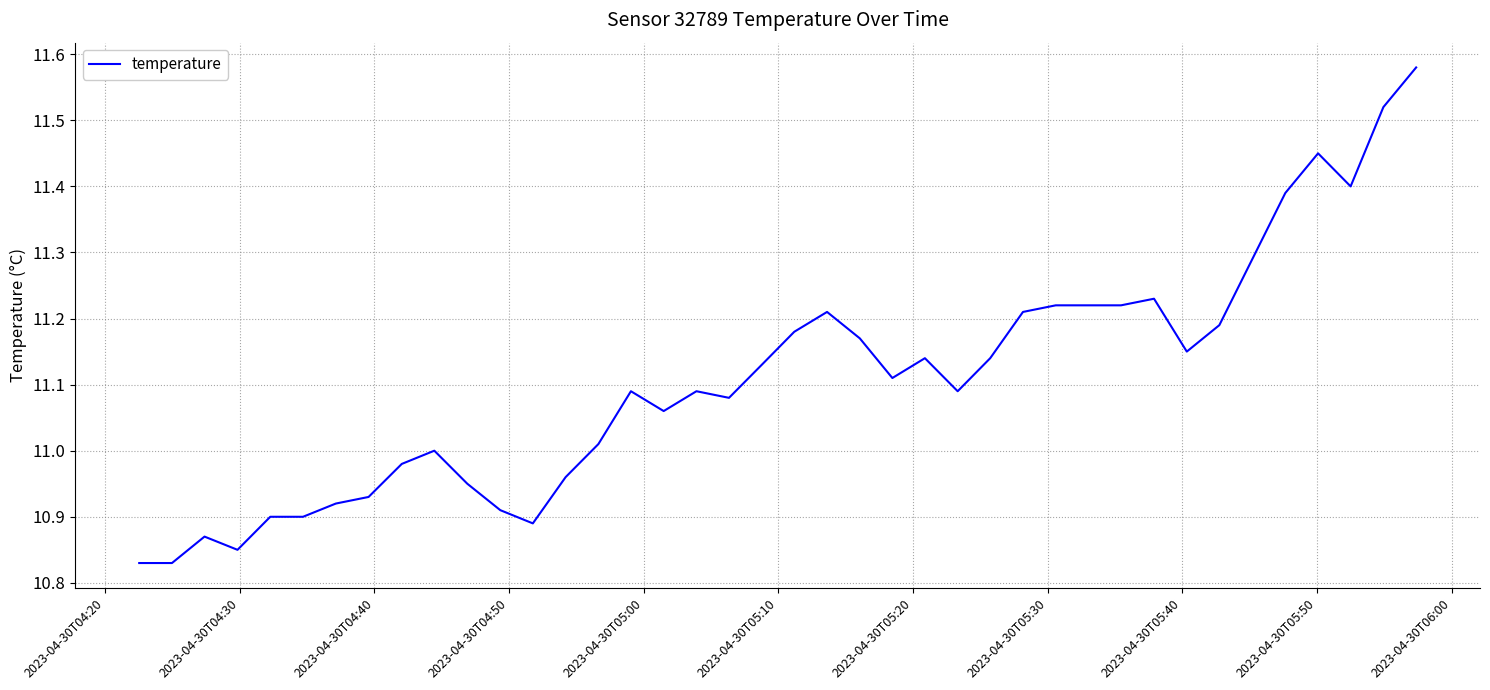

What is the difference between the maximum and second lowest values?

0.8